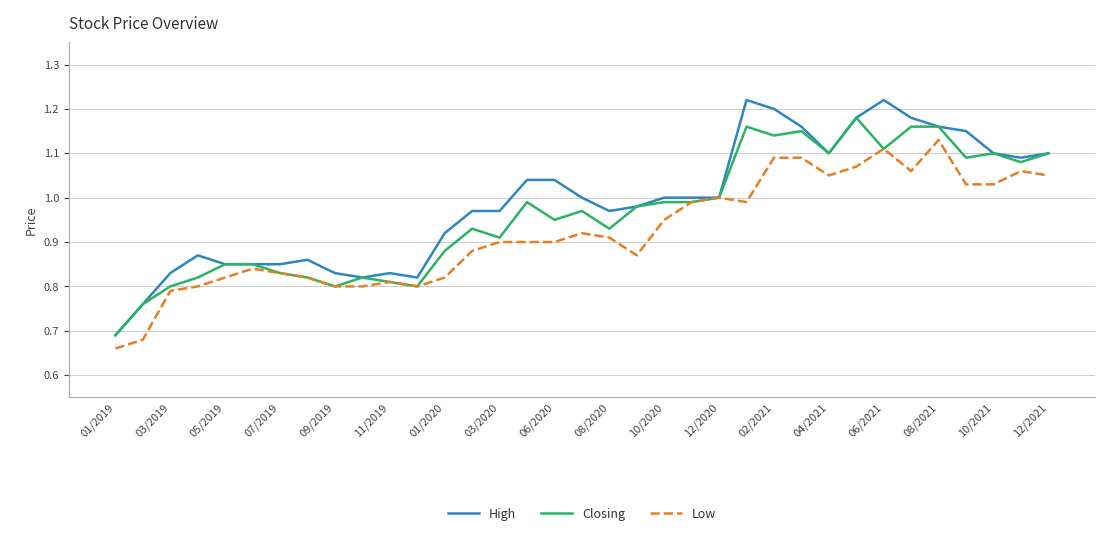

Which series has the widest spread of values?

High